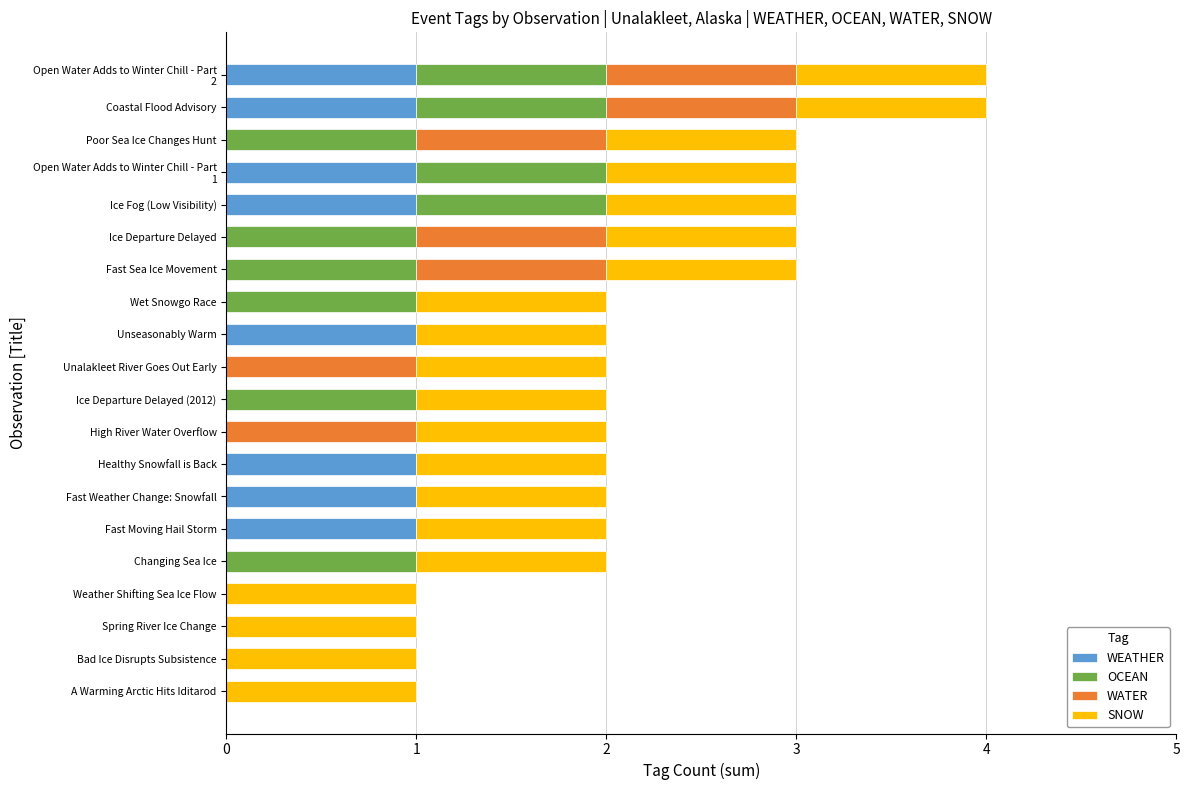

What is the total value across all series at Ice Departure Delayed?

3